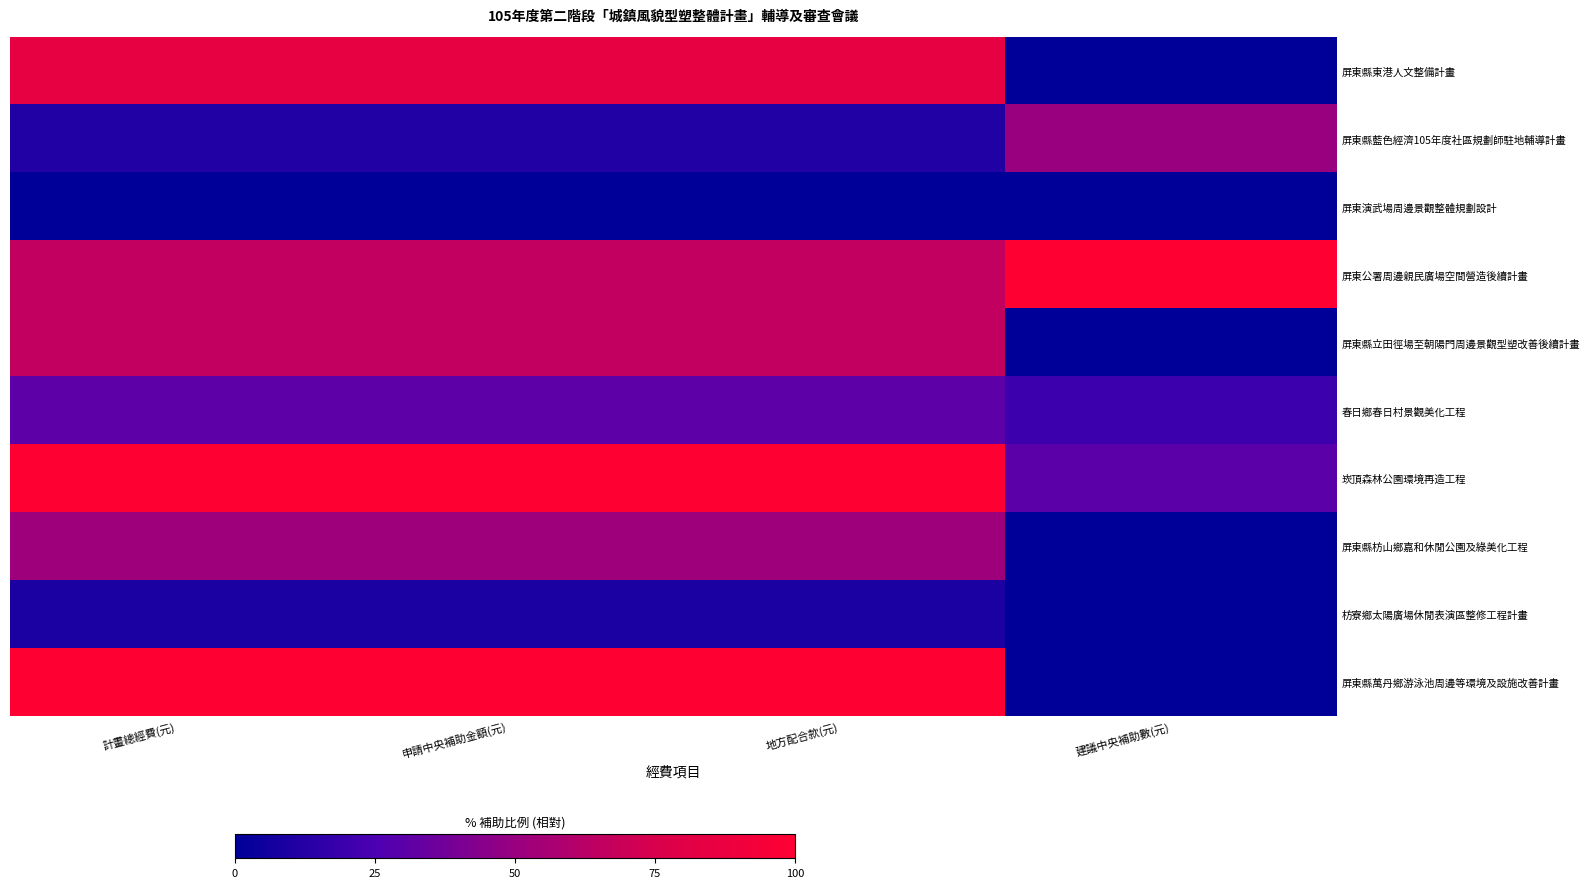

Reading left to right, transcribe all the data shown in this chart.

屏東縣東港人文整備計畫: 計畫總經費(元)=84.8	申請中央補助金額(元)=84.8	地方配合款(元)=84.8	建議中央補助數(元)=0.0
屏東縣藍色經濟105年度社區規劃師駐地輔導計畫: 計畫總經費(元)=11.0	申請中央補助金額(元)=11.0	地方配合款(元)=11.0	建議中央補助數(元)=50.0
屏東演武場周邊景觀整體規劃設計: 計畫總經費(元)=0.0	申請中央補助金額(元)=0.0	地方配合款(元)=0.0	建議中央補助數(元)=0.0
屏東公署周邊親民廣場空間營造後續計畫: 計畫總經費(元)=65.8	申請中央補助金額(元)=65.8	地方配合款(元)=65.8	建議中央補助數(元)=100.0
屏東縣立田徑場至朝陽門周邊景觀型塑改善後續計畫: 計畫總經費(元)=65.8	申請中央補助金額(元)=65.8	地方配合款(元)=65.8	建議中央補助數(元)=0.0
春日鄉春日村景觀美化工程: 計畫總經費(元)=30.8	申請中央補助金額(元)=30.8	地方配合款(元)=30.8	建議中央補助數(元)=20.0
崁頂森林公園環境再造工程: 計畫總經費(元)=100.0	申請中央補助金額(元)=100.0	地方配合款(元)=100.0	建議中央補助數(元)=30.0
屏東縣枋山鄉嘉和休閒公園及綠美化工程: 計畫總經費(元)=52.1	申請中央補助金額(元)=52.1	地方配合款(元)=52.1	建議中央補助數(元)=0.0
枋寮鄉太陽廣場休閒表演區整修工程計畫: 計畫總經費(元)=9.2	申請中央補助金額(元)=9.2	地方配合款(元)=9.2	建議中央補助數(元)=0.0
屏東縣萬丹鄉游泳池周邊等環境及設施改善計畫: 計畫總經費(元)=100.0	申請中央補助金額(元)=100.0	地方配合款(元)=100.0	建議中央補助數(元)=0.0